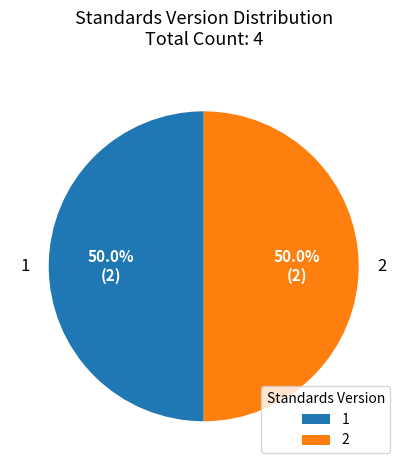

What is the total percentage of 2 and 1?

100.0%